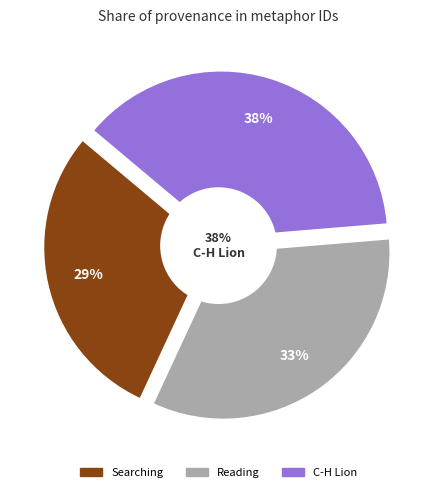

How many slices are in this pie chart?

3